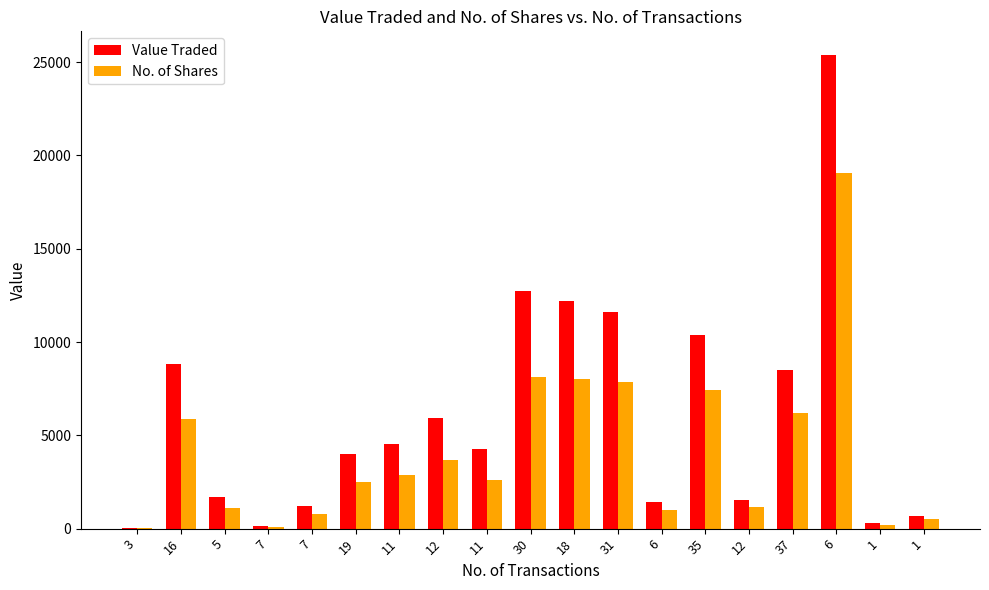

The value of Value Traded at 7 is 313. True or false?

False